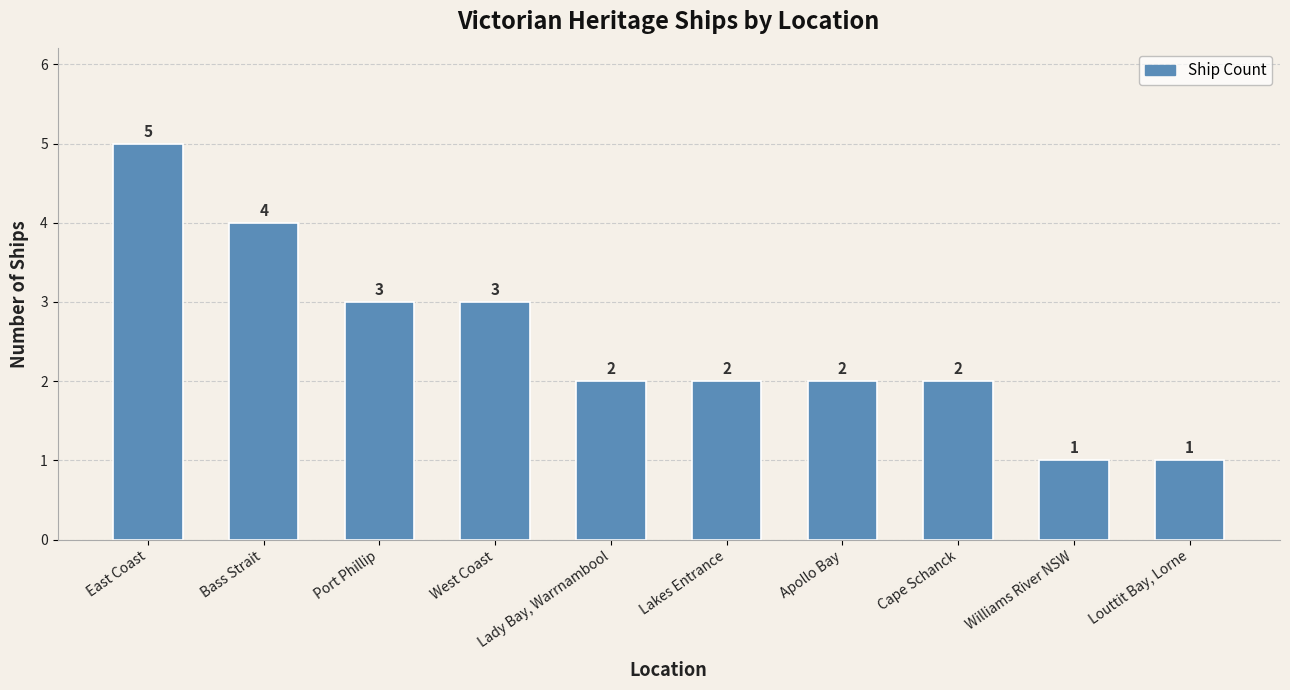

What is the label of the 8th bar from the right?

Port Phillip